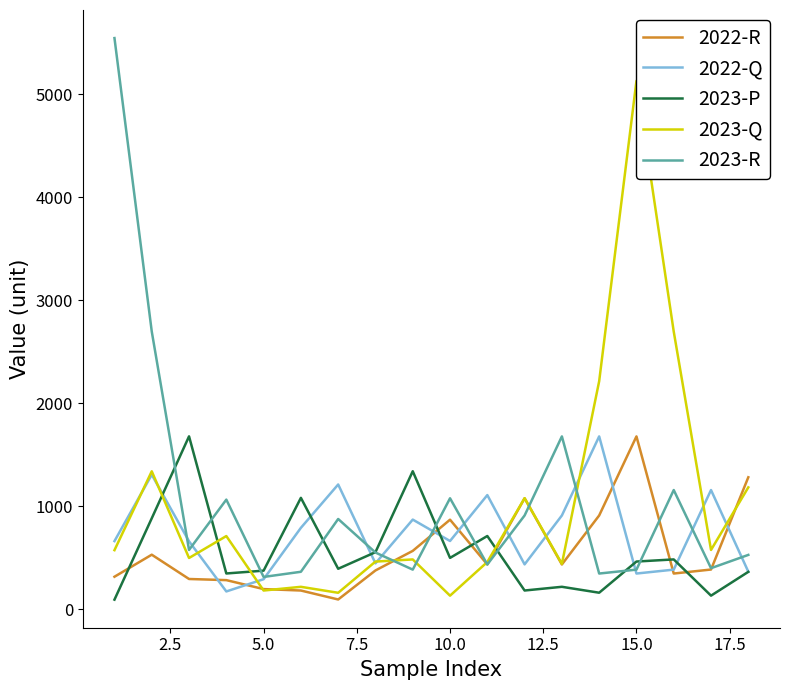

Which series ends up on top after the final intersection of 2022-R and 2023-P?

2022-R